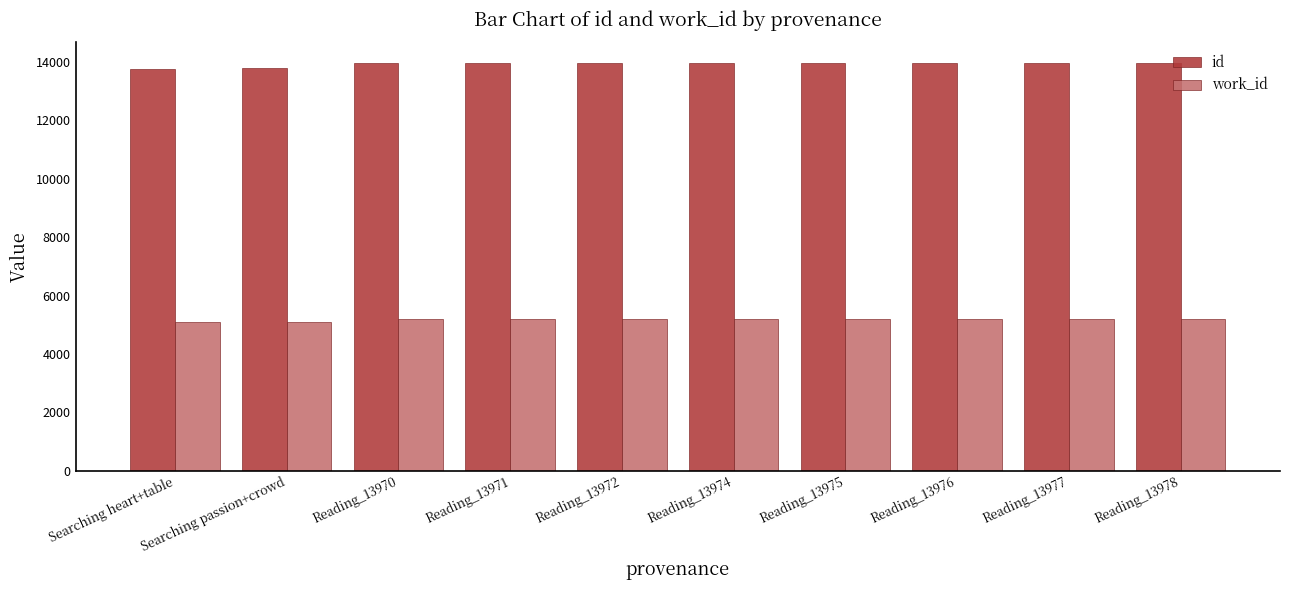

True or false: id has a value of 18021 at Searching heart+table.

False